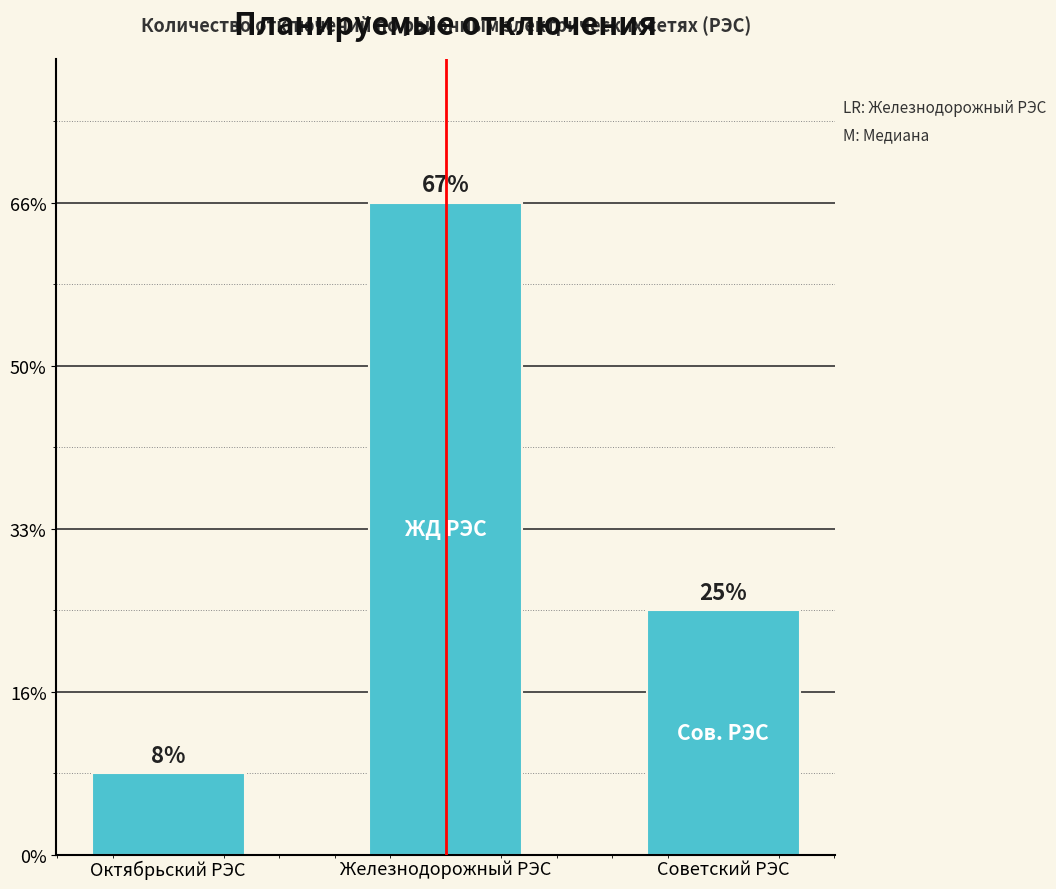

Does the chart contain stacked bars?

No